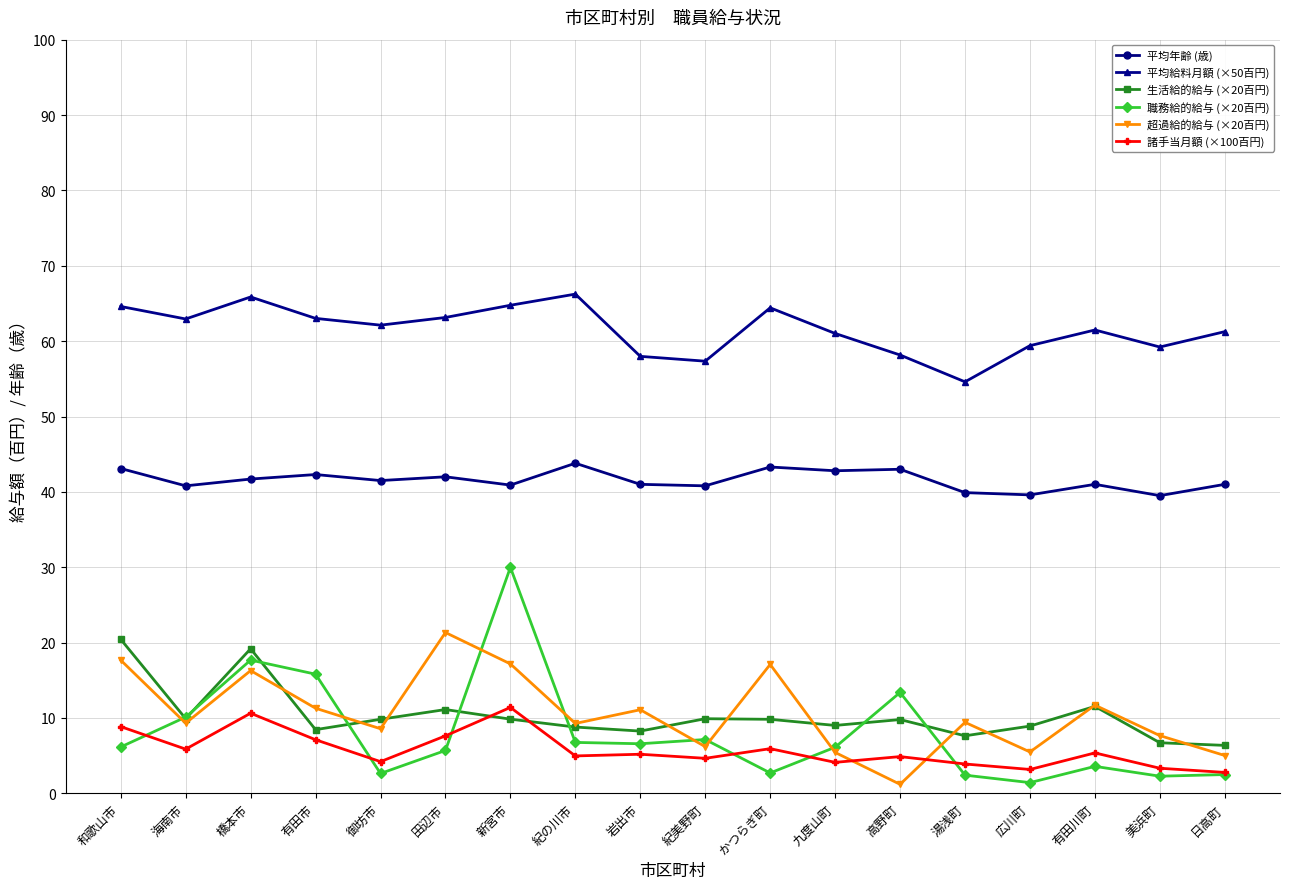

What is the difference between the maximum and minimum values in the 超過給的給与 (×20百円) series?

20.1